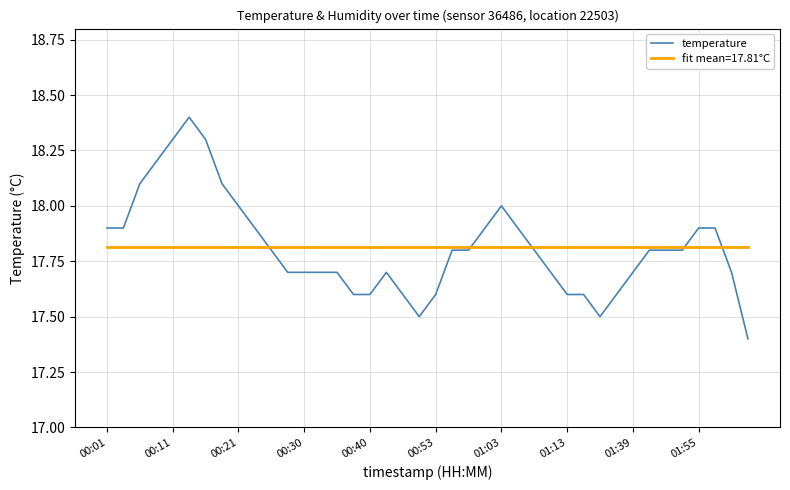

Which series has the largest range (max minus min)?

temperature